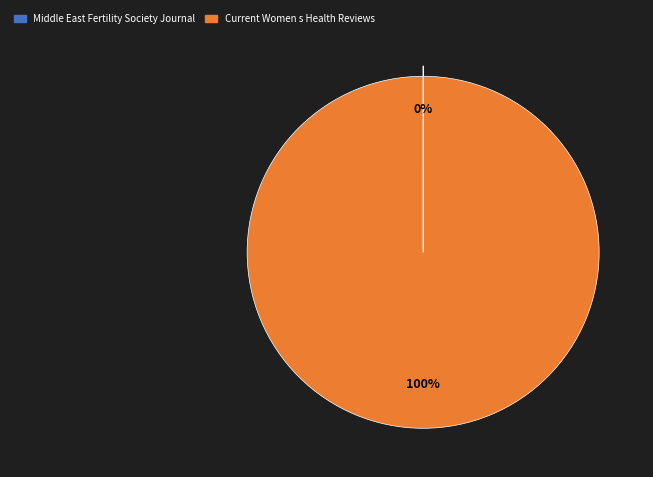

What percentage is the Current Women s Health Reviews slice, to the nearest percent?

100%